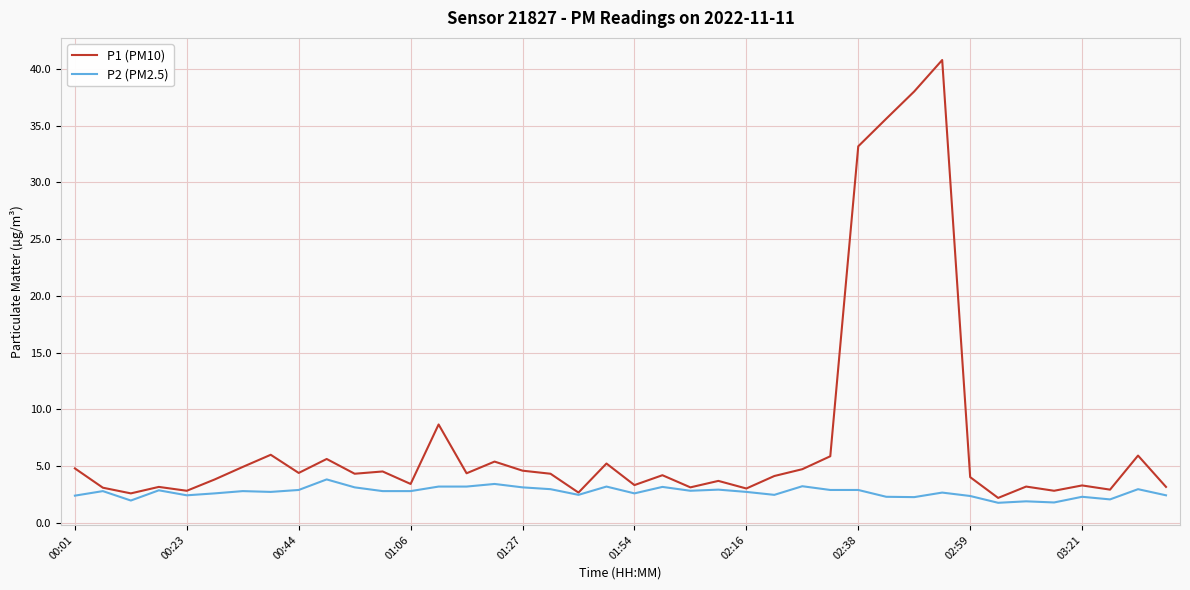

Which series has the largest total across all categories?

P1 (PM10)